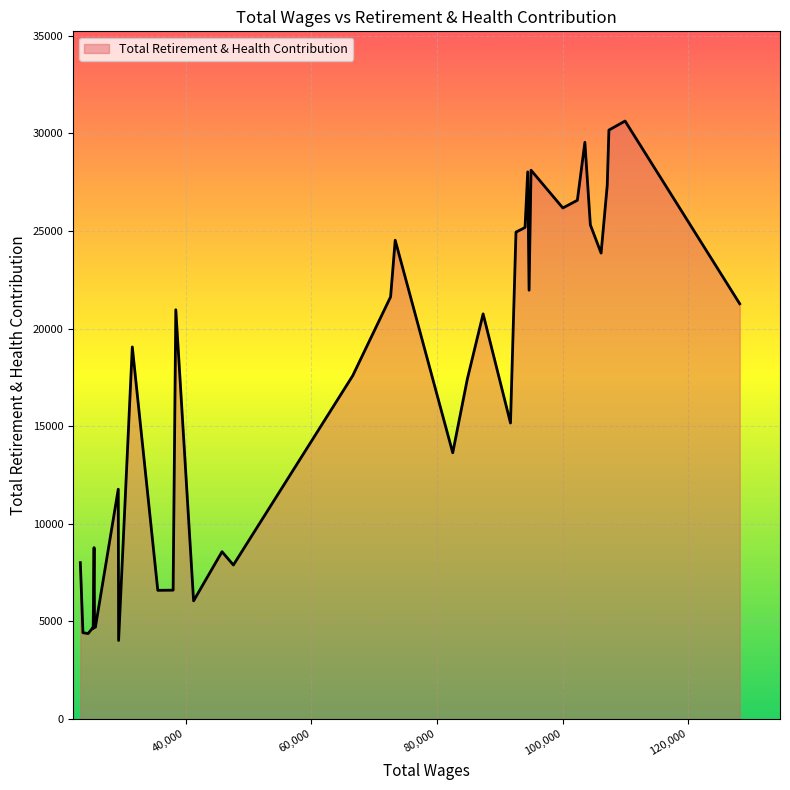

What is the smallest value displayed?

4024